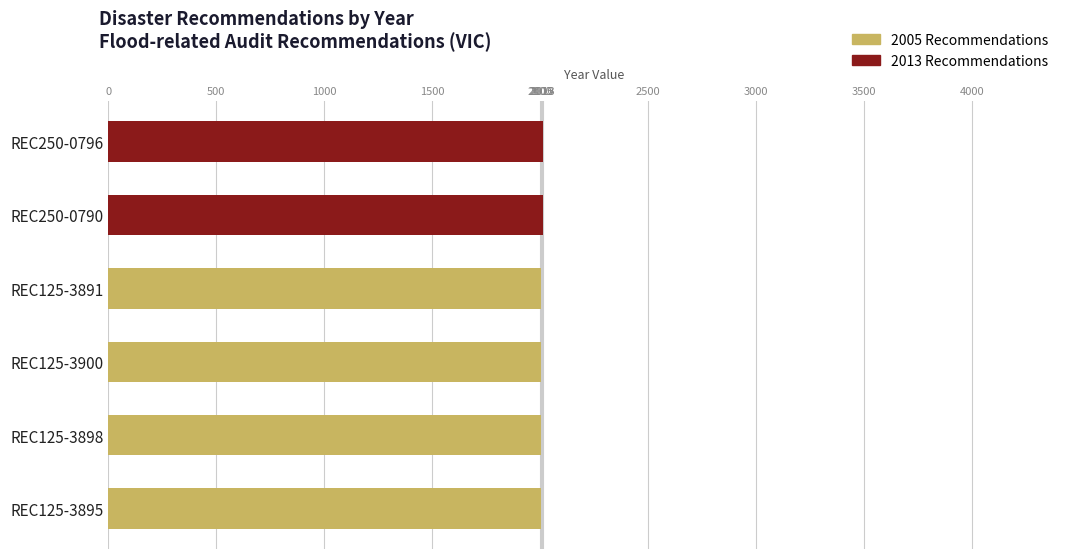

Count the number of categories in the chart.

6